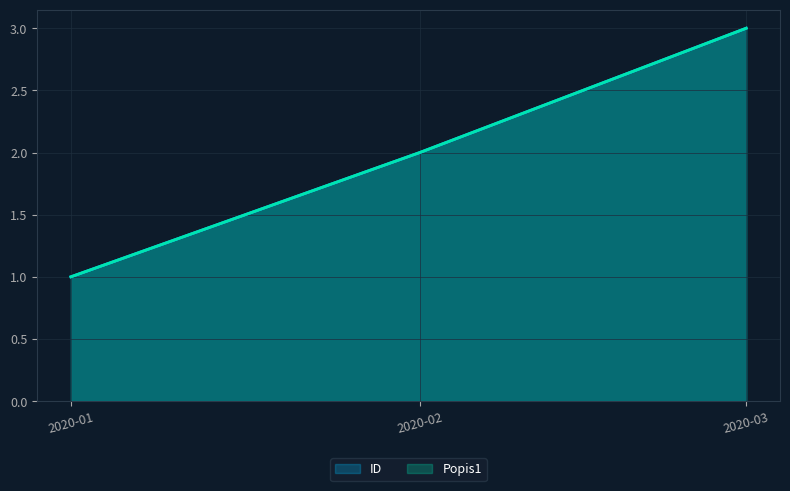

Rank the categories by Popis1 value from lowest to highest.

2020-01, 2020-02, 2020-03